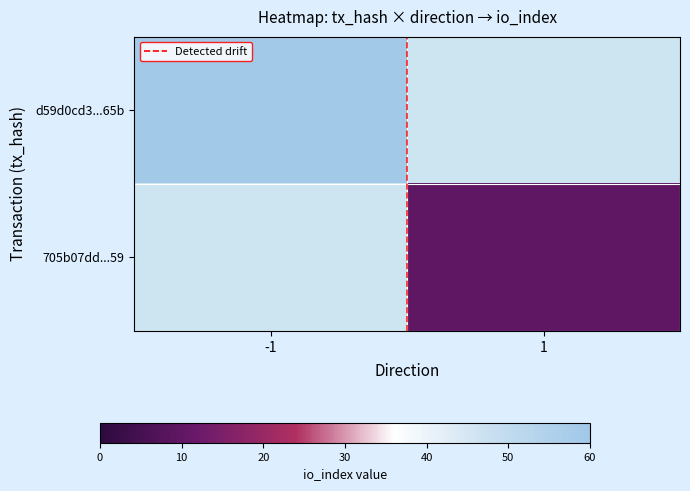

List the series in order of their peak value, highest first.

d59d0cd3...65b, 705b07dd...59, Detected drift